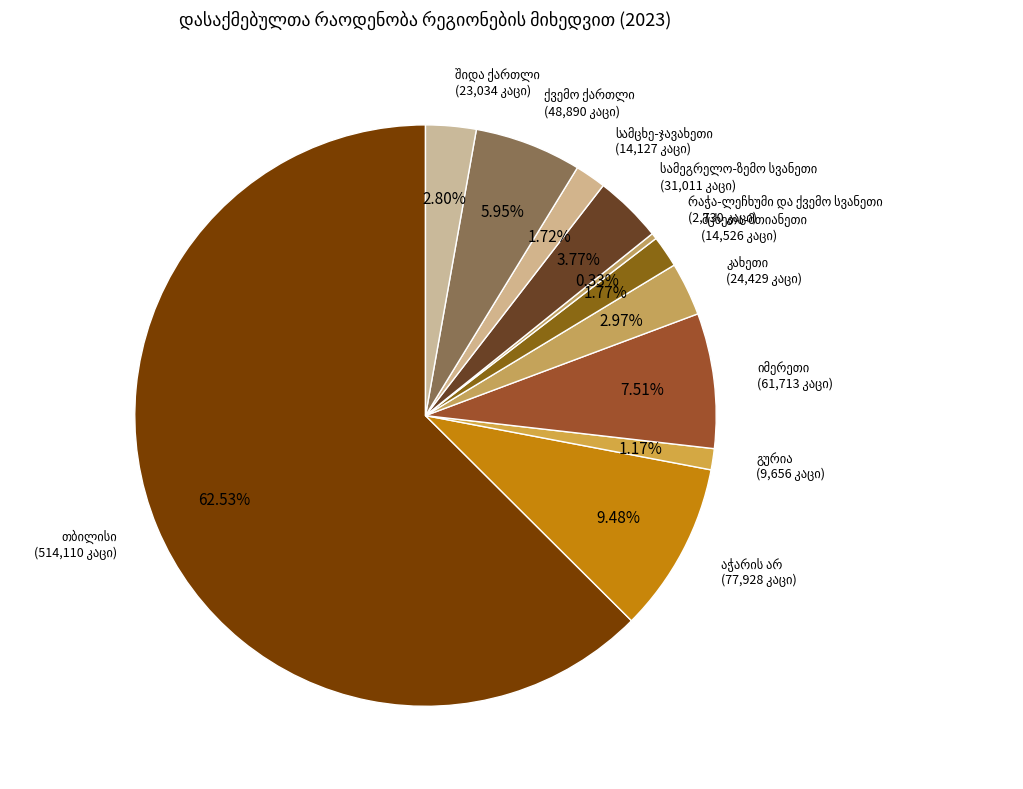

Does any single category account for the majority?

Yes